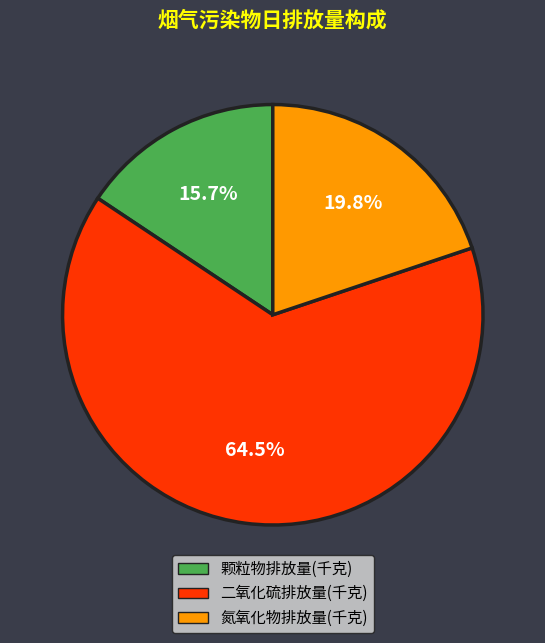

Does any single category account for the majority?

Yes